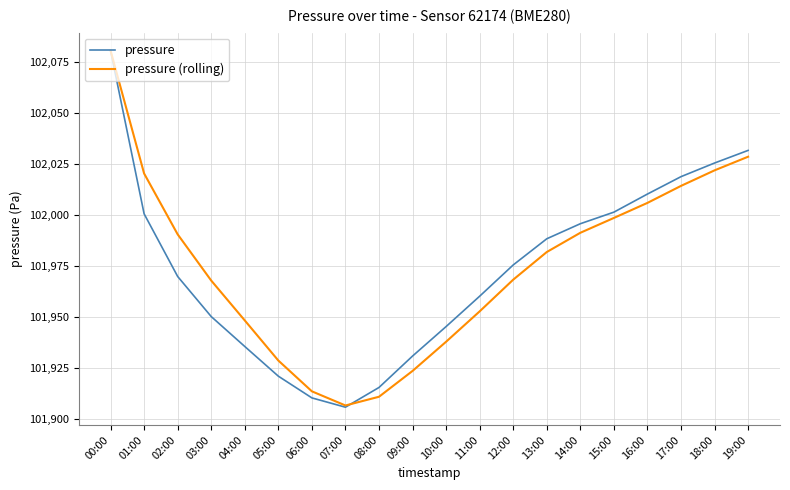

Is it true that pressure (rolling) equals 101998.5 at 15:00?

True